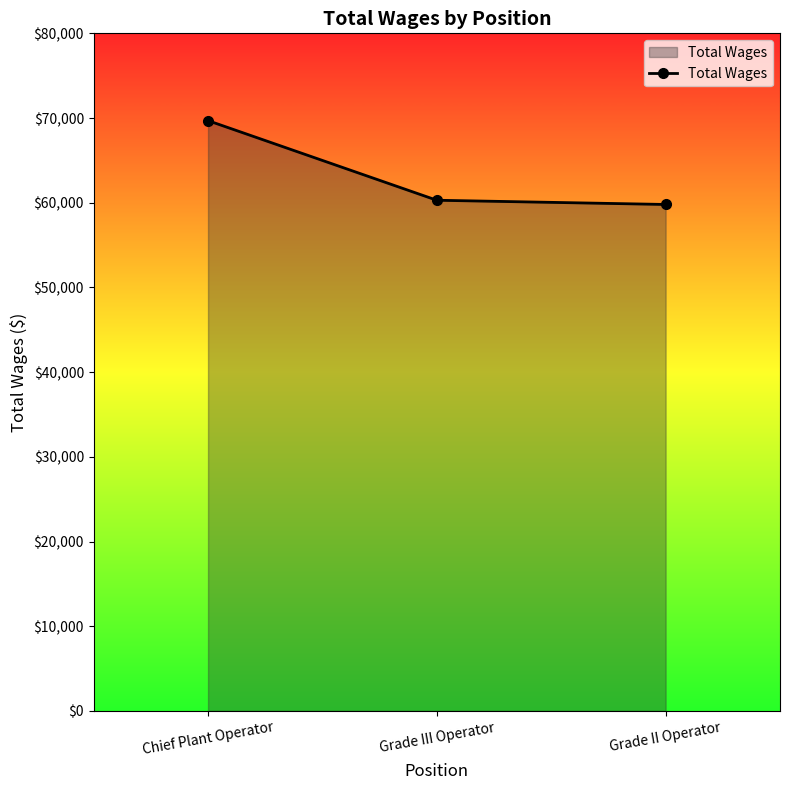

Which has a higher value, Chief Plant Operator or Grade II Operator?

Chief Plant Operator